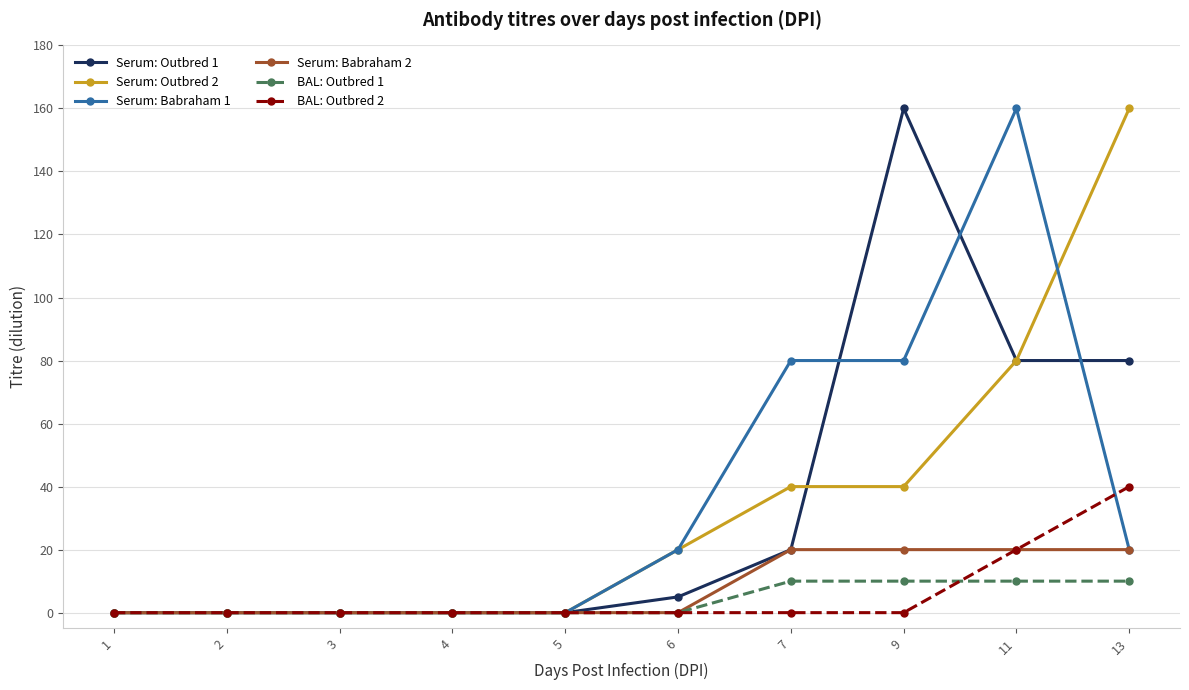

At which category is the sum across all series the highest?

11